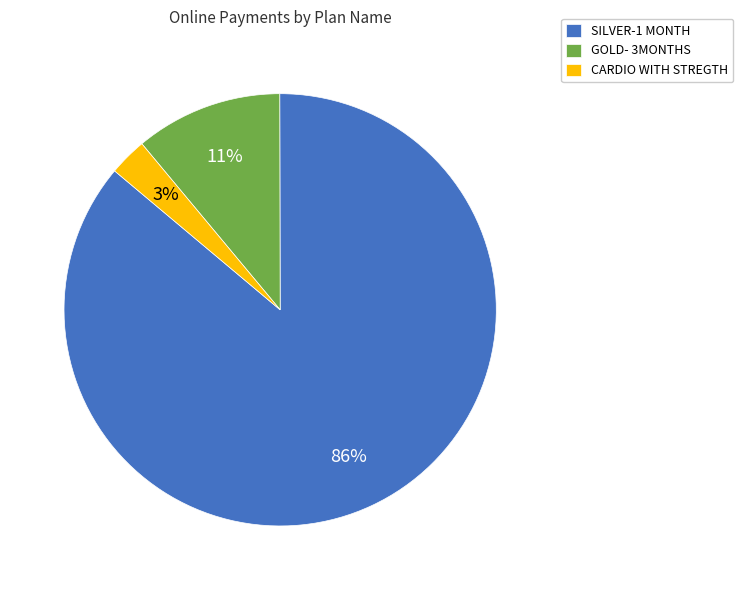

Count the number of slices in the pie.

3